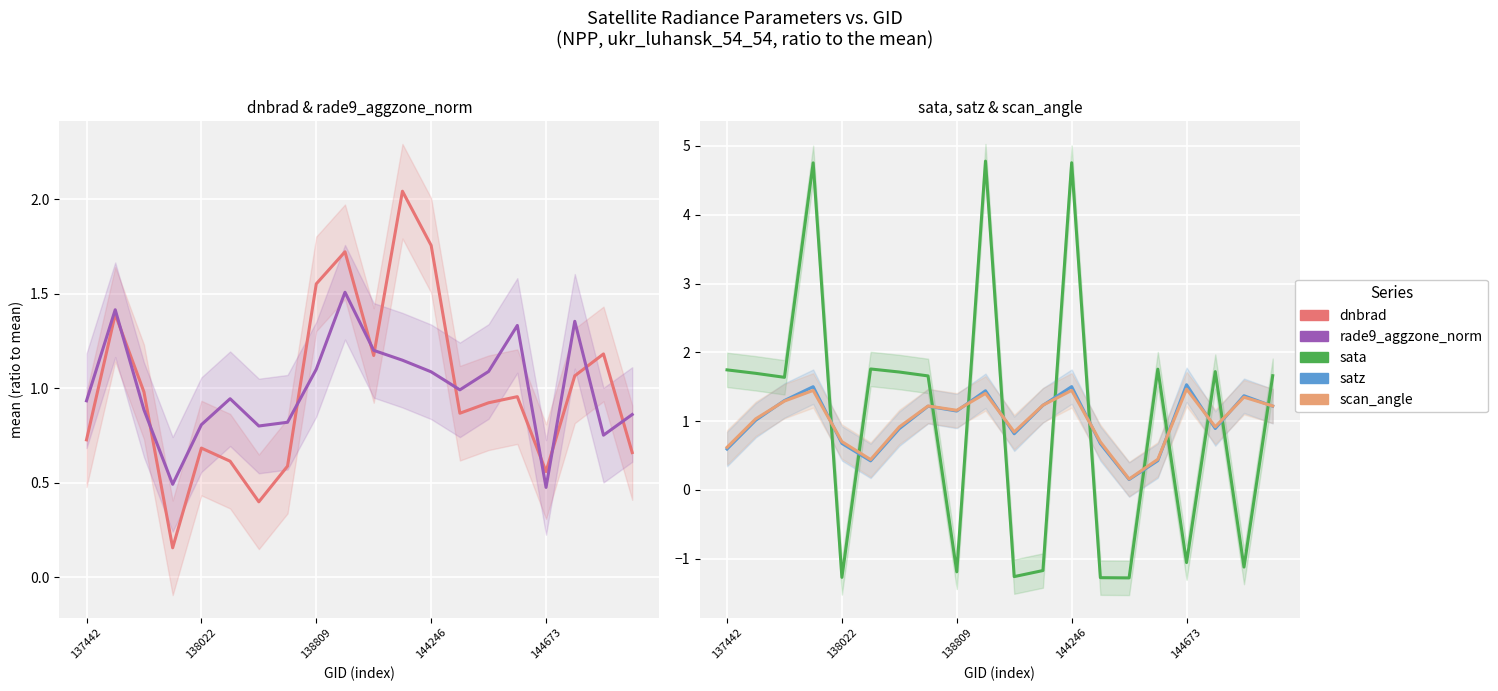

How many intersections are there between dnbrad and sata?

12